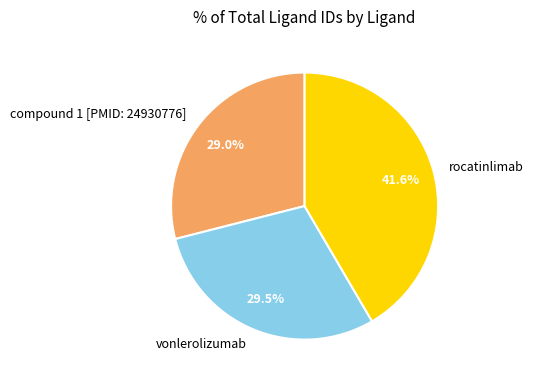

Is it true that compound 1 [PMID: 24930776] is 29% of the pie?

True